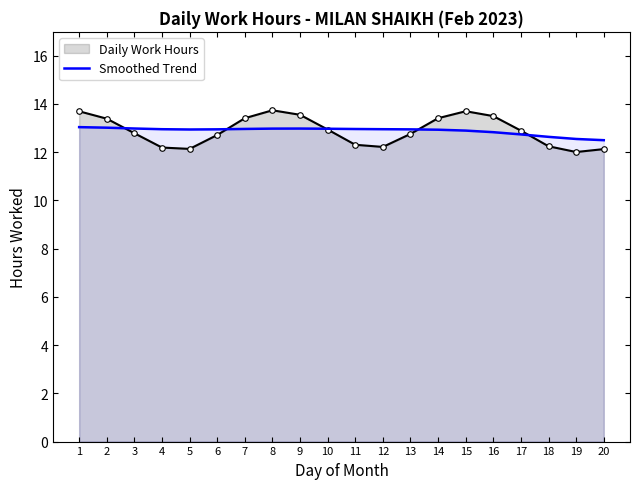

Where do Smoothed Trend and Daily Work Hours first cross each other?

2 and 3